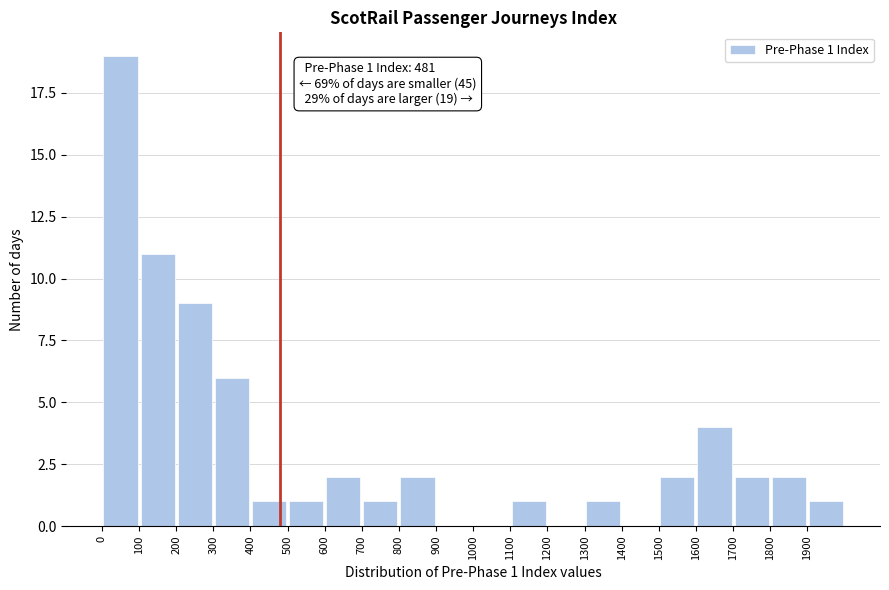

Which range on the x-axis has the tallest bar?

0 to 100